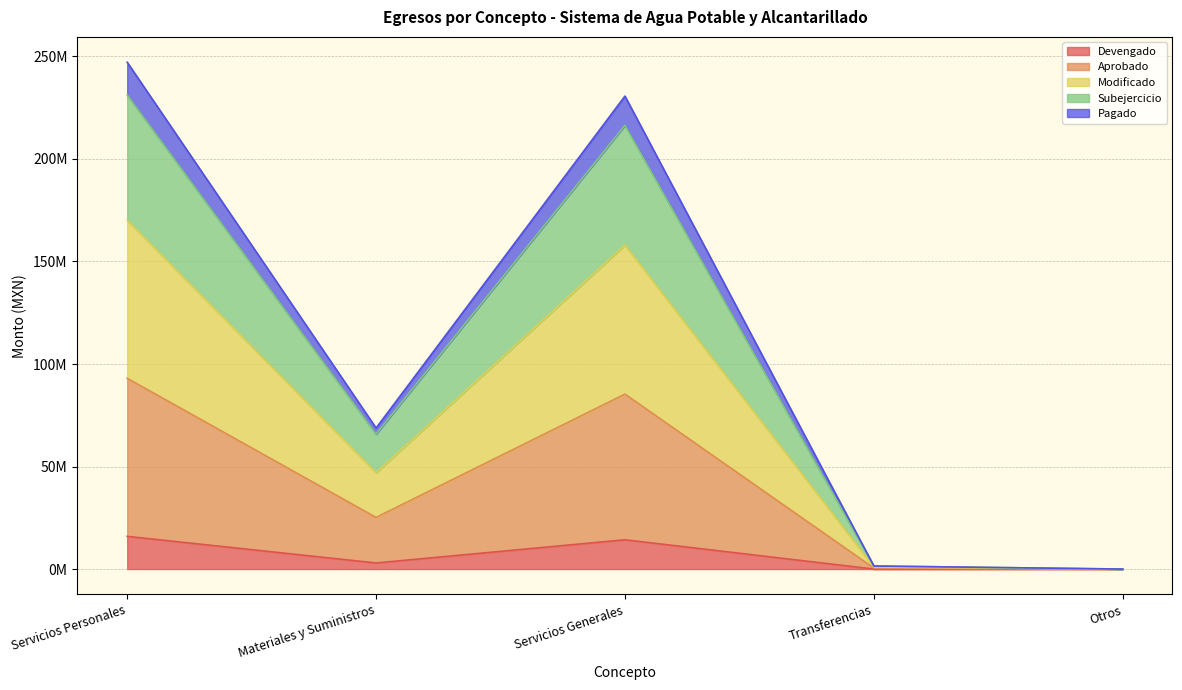

How many values in Modificado are above zero?

4